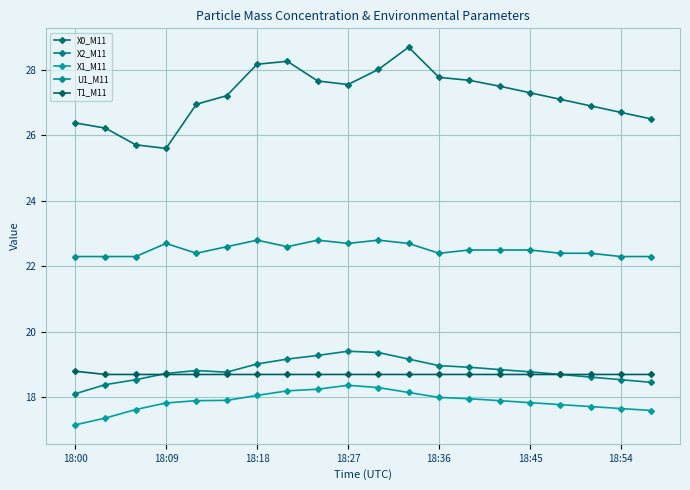

How many lines are shown in the chart?

5